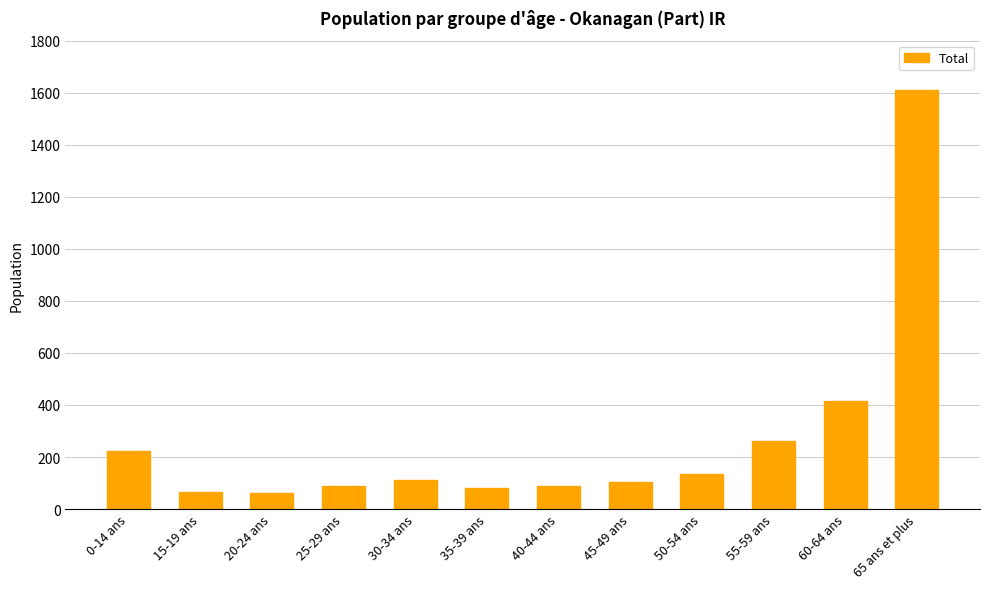

At which label is the value closest to 835?

60-64 ans